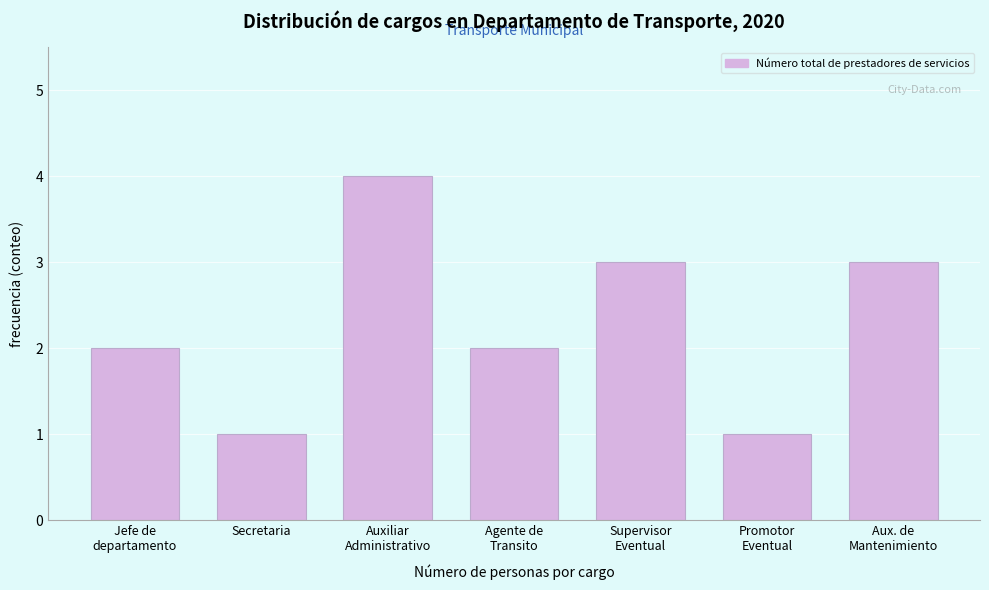

Reading left to right, extract all data points from this chart.

2	1	4	2	3	1	3